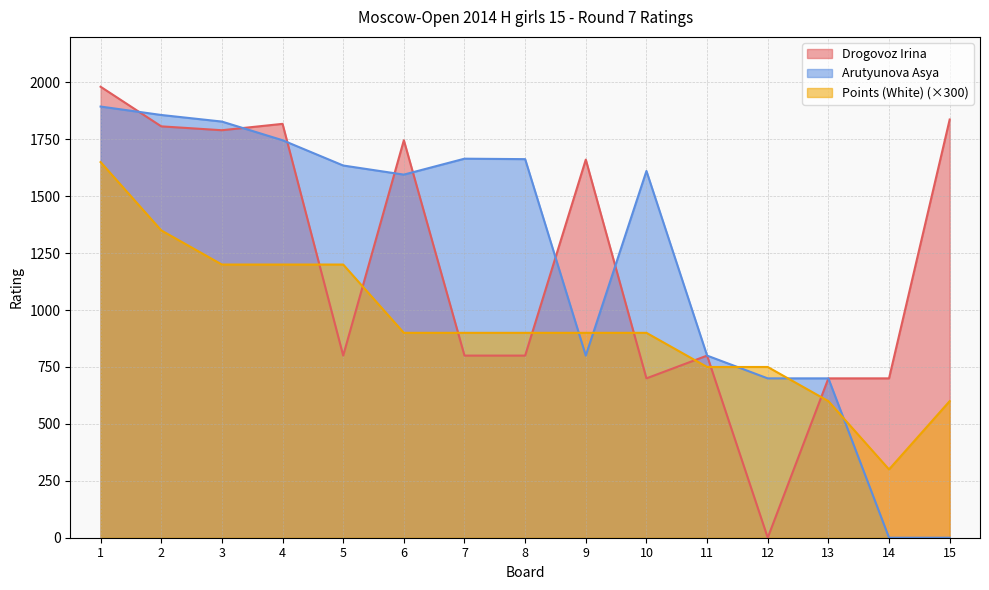

What is the total value across all series at 12?

1450